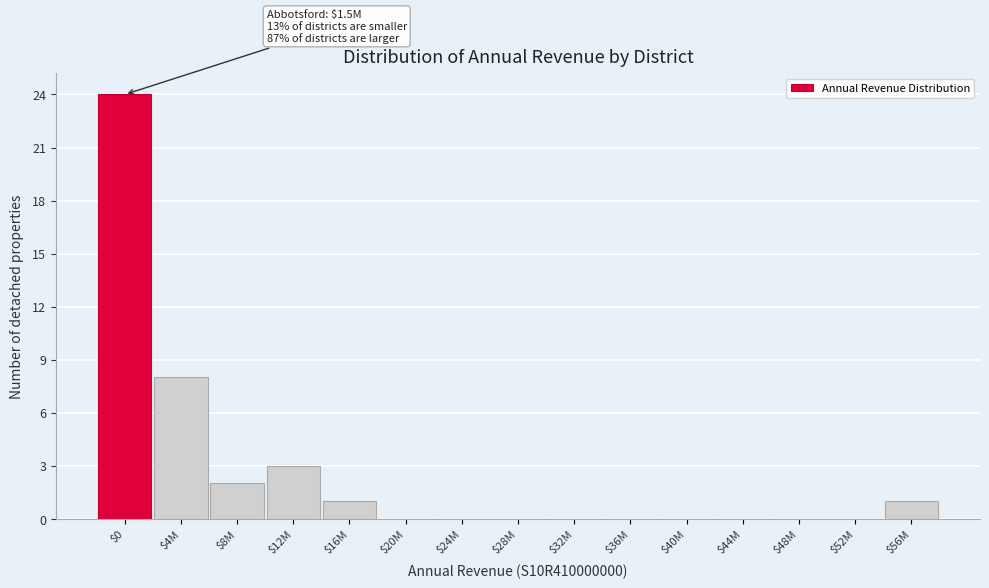

Is it true that the value at $12M is 3?

True